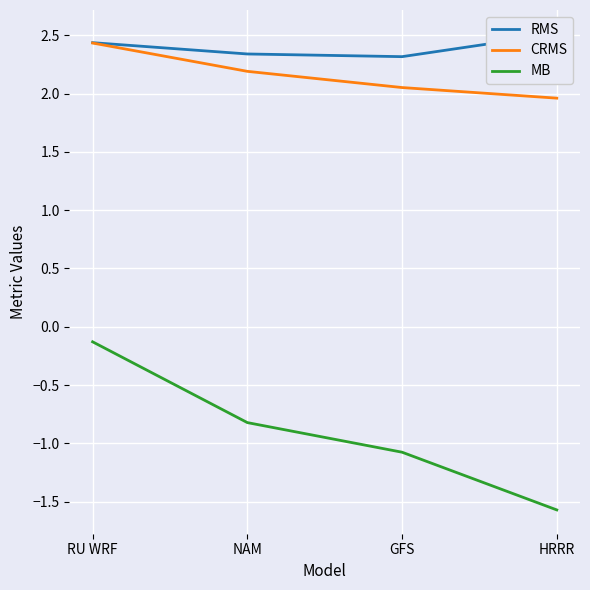

At how many categories does at least one series exceed 0?

4